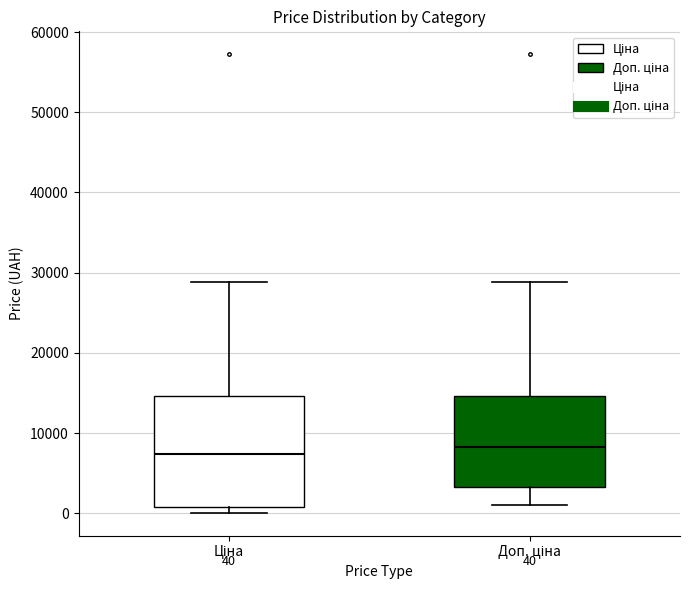

Comparing the boxes themselves (not the whiskers), which one is the tallest?

Ціна